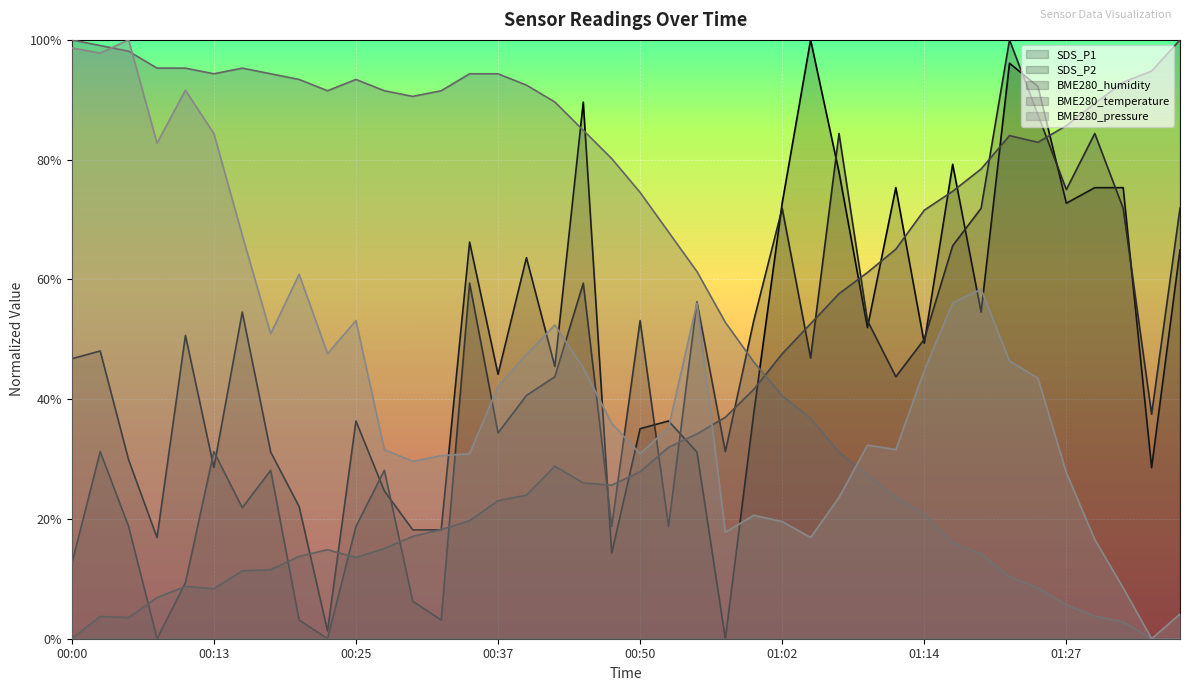

What are all the series names shown in the legend?

SDS_P1, SDS_P2, BME280_humidity, BME280_temperature, BME280_pressure